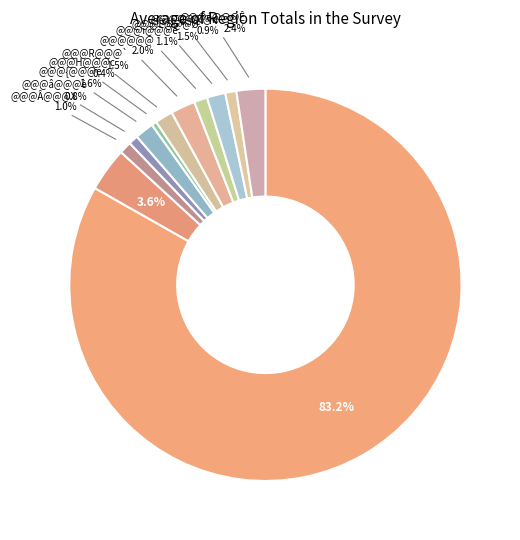

How many segments does this pie chart have?

12